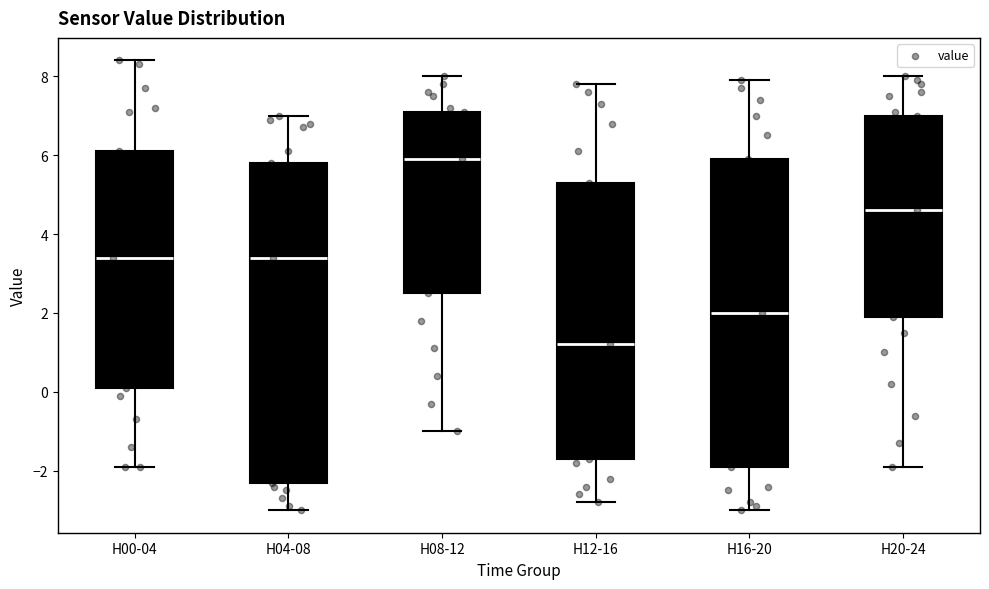

Reading left to right, transcribe this box plot: for each box, give where its median line is, the range the box spans, and where its two whiskers end, as read against the y-axis. The values are not printed on the chart, so give them approximately, as read against the axis.

H00-04: median 3.4, box 0.2 to 6.2, whiskers -1.8 to 8.4
H04-08: median 3.4, box -2.2 to 5.8, whiskers -3.0 to 7.0
H08-12: median 6.0, box 2.6 to 7.2, whiskers -1.0 to 8.0
H12-16: median 1.2, box -1.6 to 5.4, whiskers -2.8 to 7.8
H16-20: median 2.0, box -1.8 to 6.0, whiskers -3.0 to 8.0
H20-24: median 4.6, box 2.0 to 7.0, whiskers -1.8 to 8.0